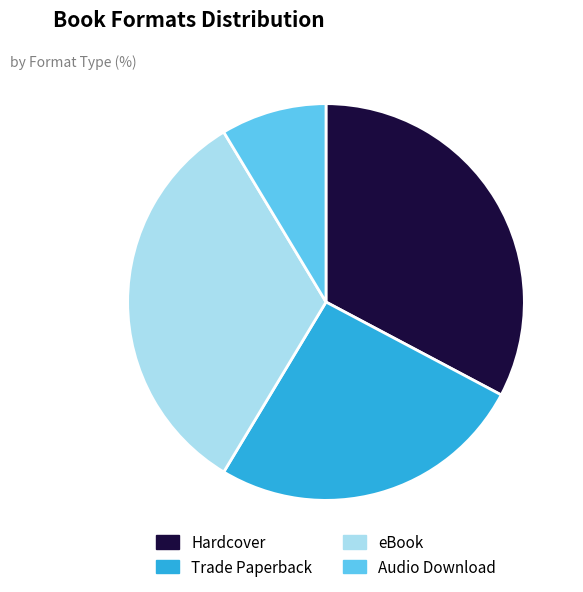

True or false: Hardcover accounts for 33% of the total.

True